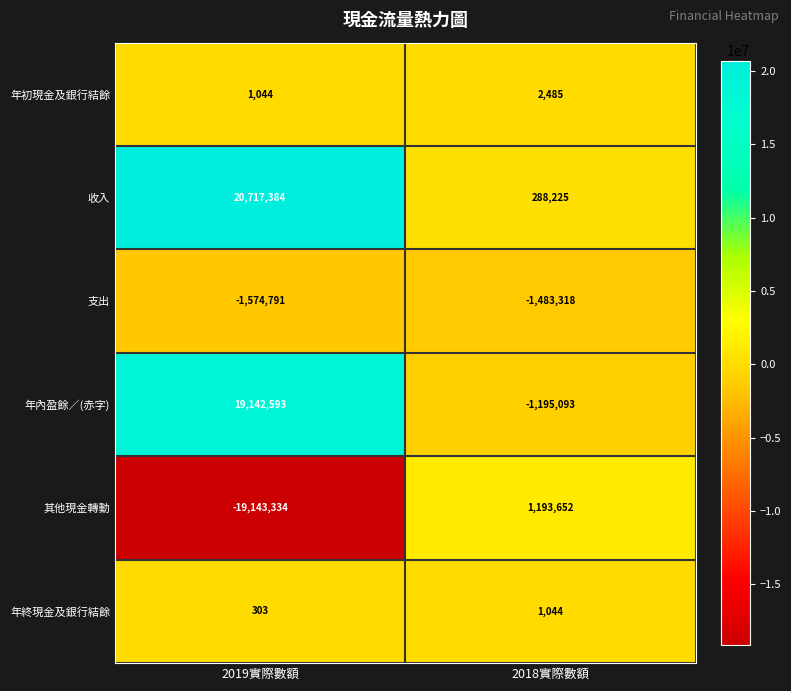

At 2019實際數額, list the series in order from smallest to largest.

其他現金轉動, 支出, 年終現金及銀行結餘, 年初現金及銀行結餘, 年內盈餘／(赤字), 收入